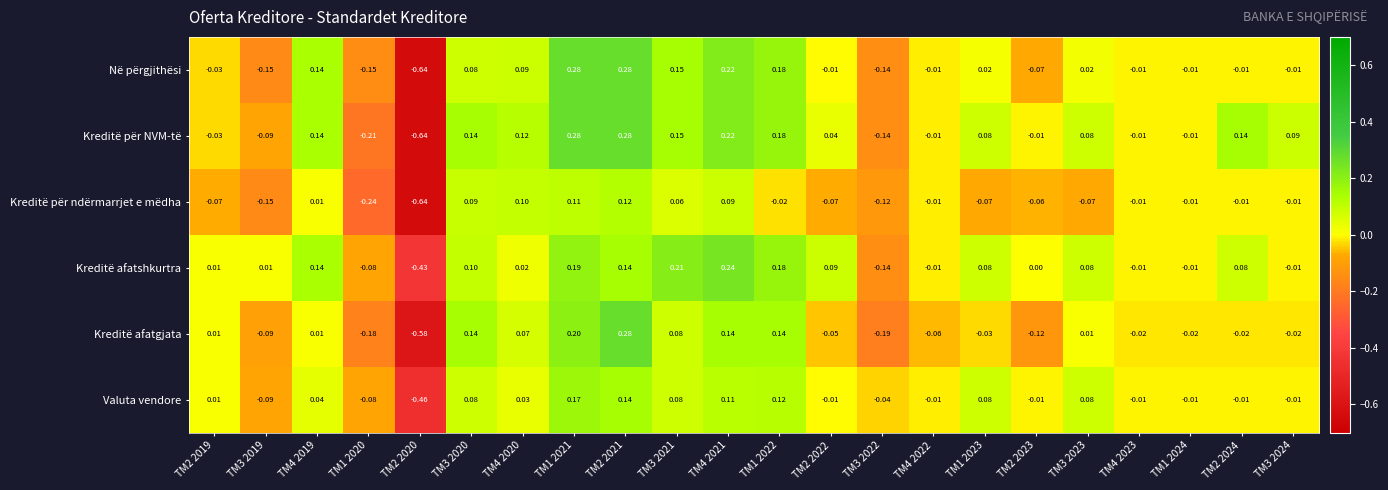

Between TM3 2019 and TM4 2019, which series saw the biggest shift?

Në përgjithësi